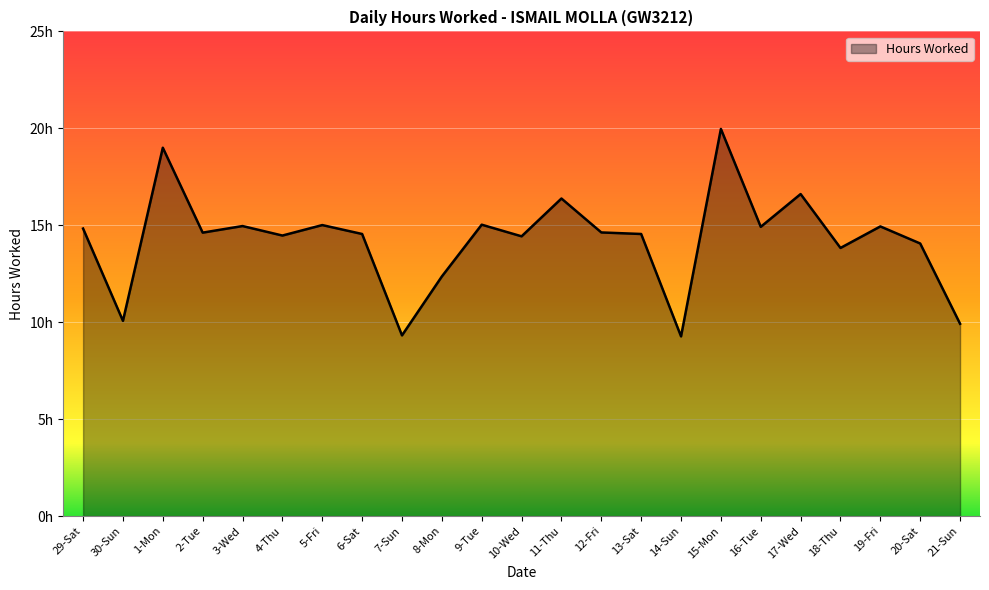

What is the minimum value shown in the chart?

9.3